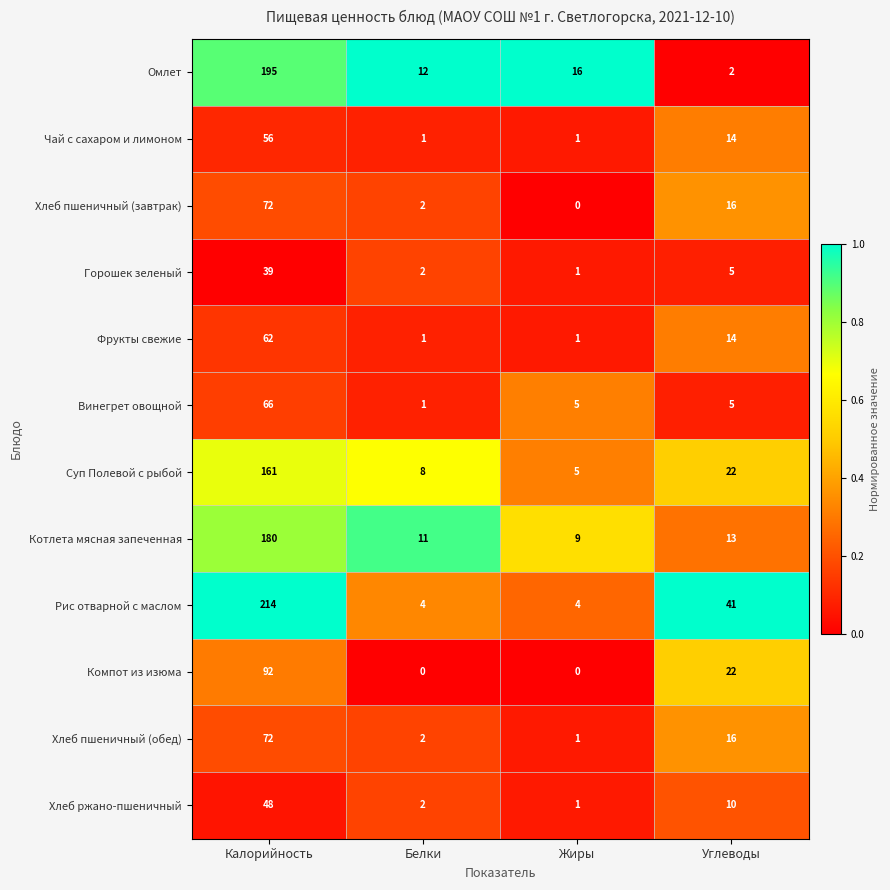

What is the highest value of the Чай с сахаром и лимоном series?

56